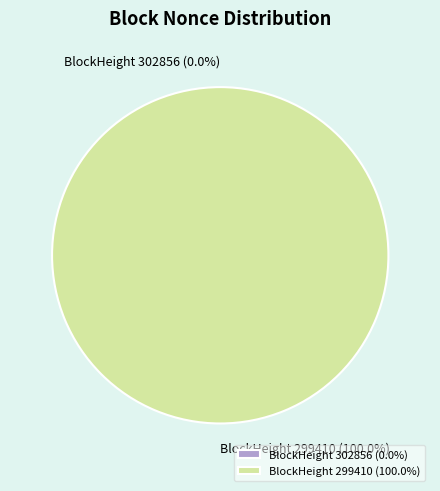

What percentage is NOT represented by 302856?

100.0%